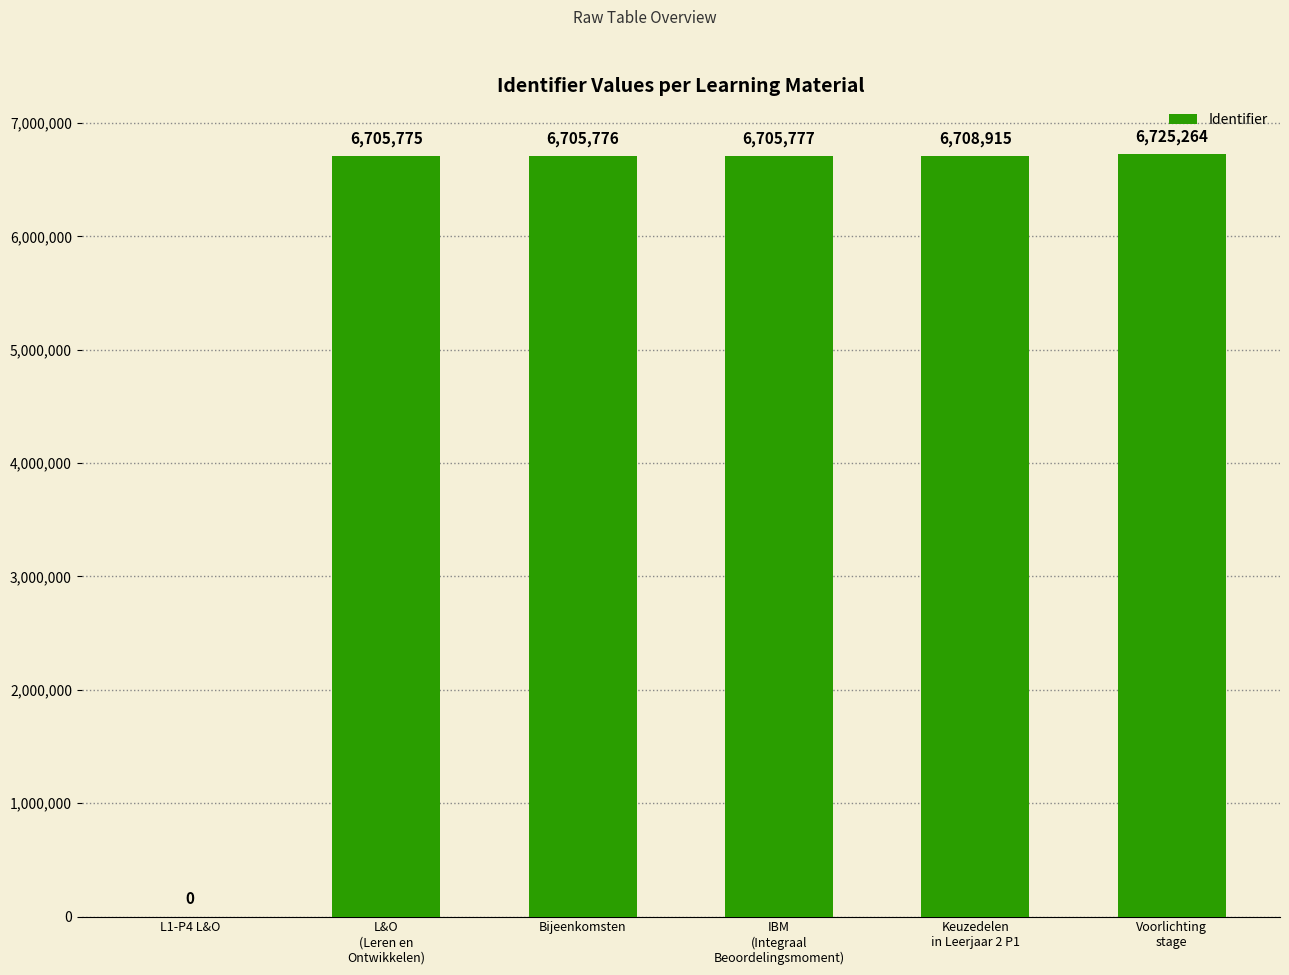

What is the sum of all values?

33551507